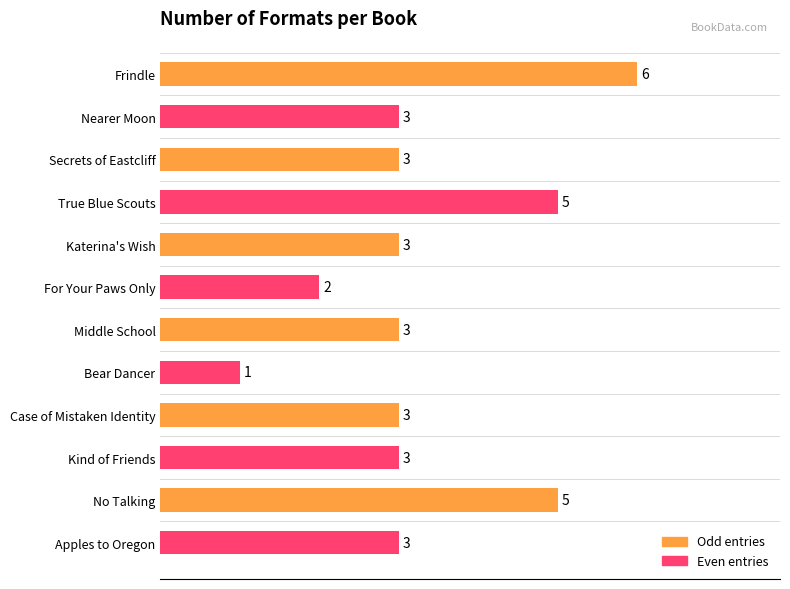

What position from the left is True Blue Scouts?

4